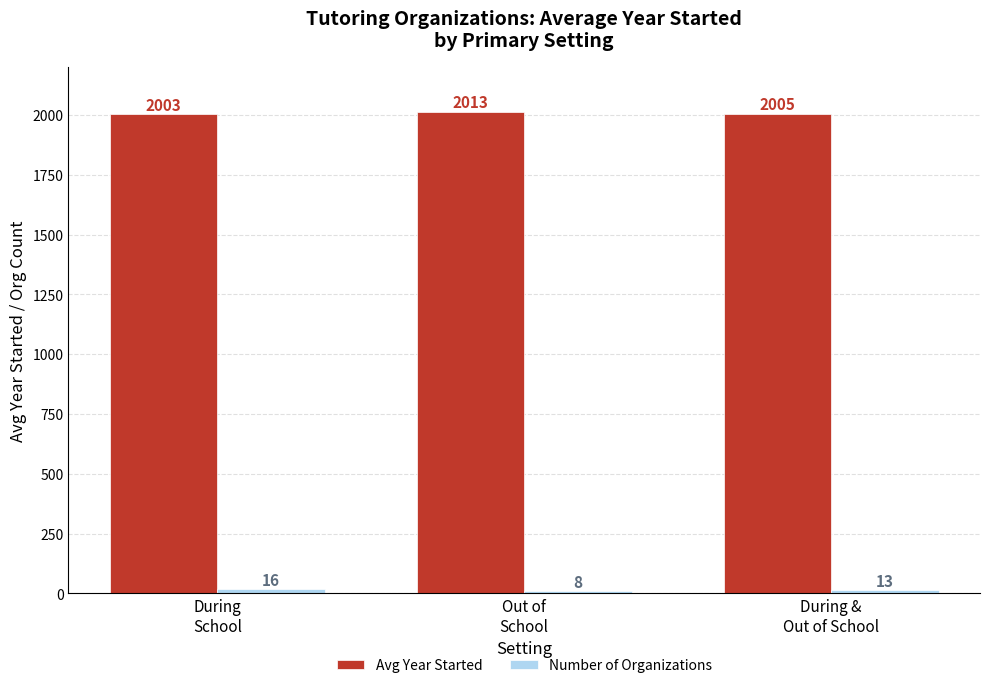

What is the maximum value shown in the chart?

2012.6